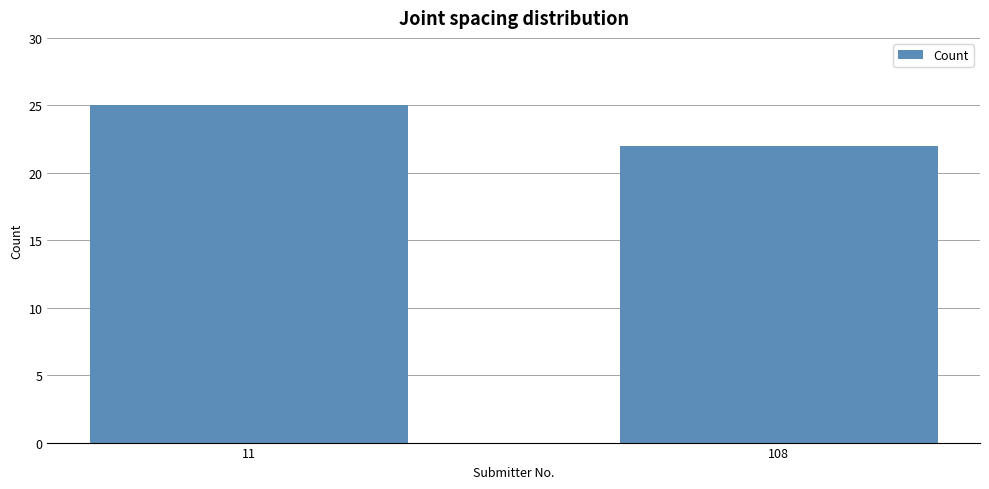

The chart shows a value of 25 at 11. True or false?

True